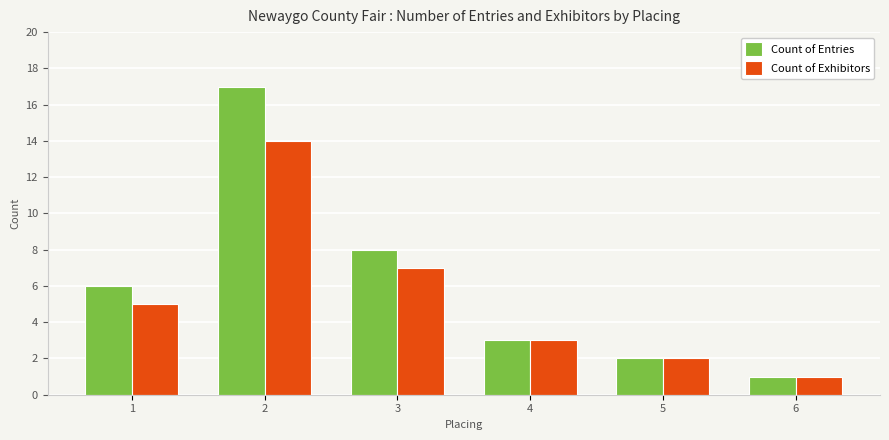

What are all the series names shown in the legend?

Count of Entries, Count of Exhibitors